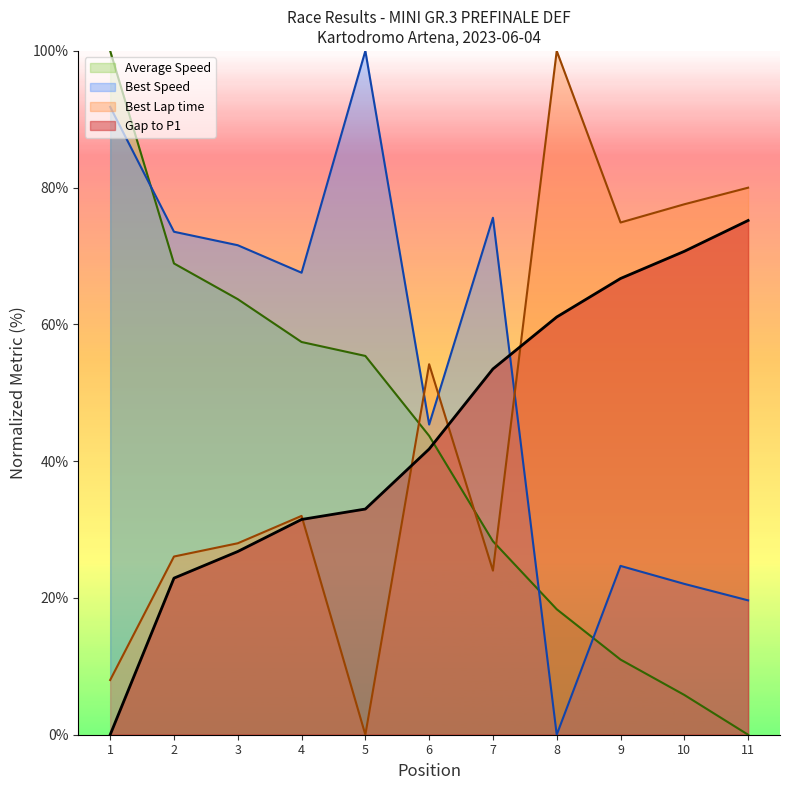

What is the difference between the maximum and minimum values in the Gap to P1 series?

75.2